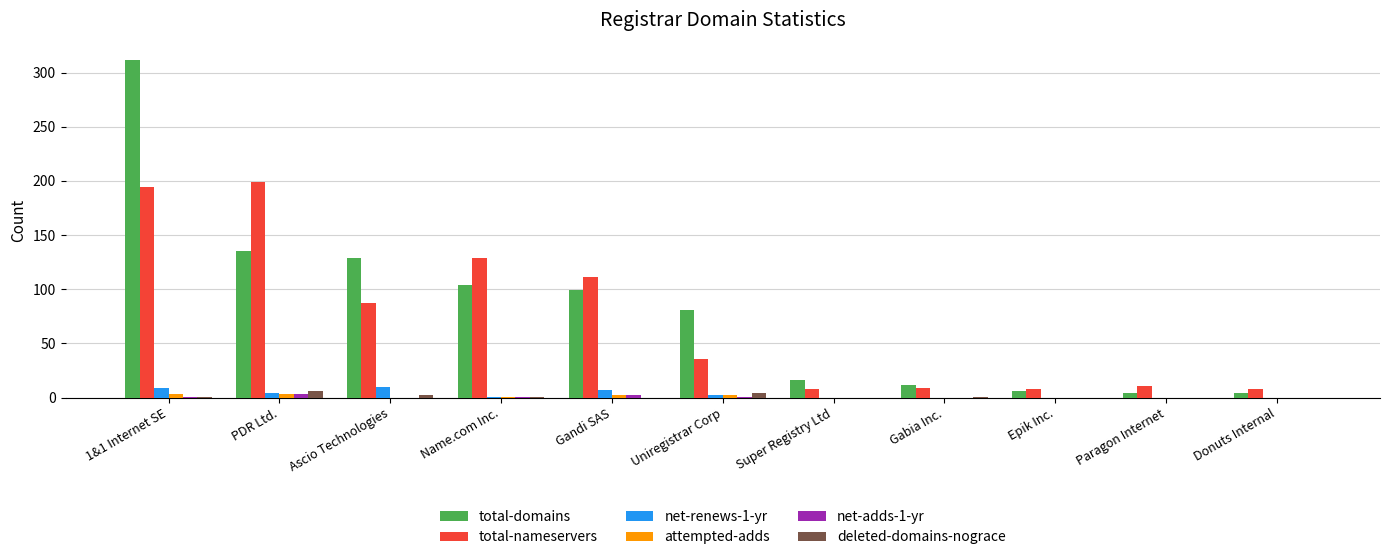

What is the greatest value displayed?

312